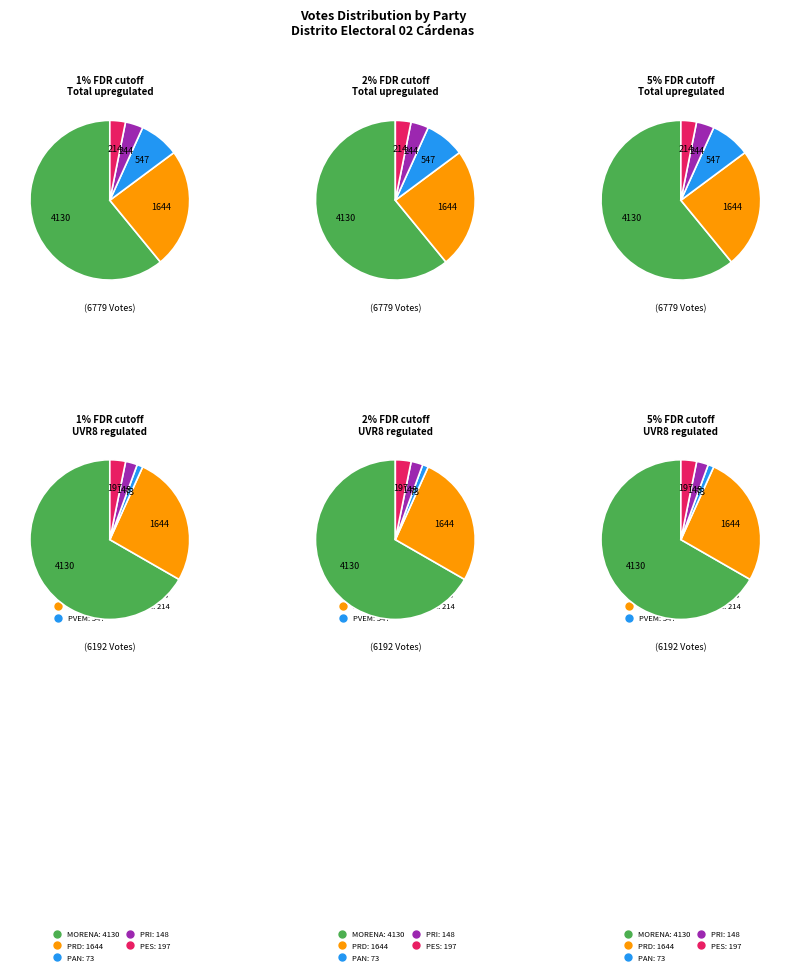

Does FPM account for over 50% of the chart?

No